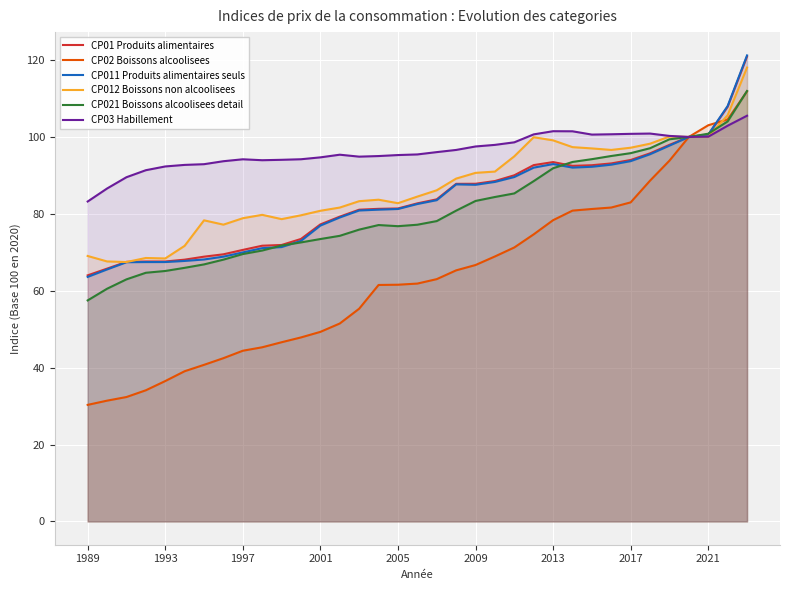

How many data points does each series have?

35